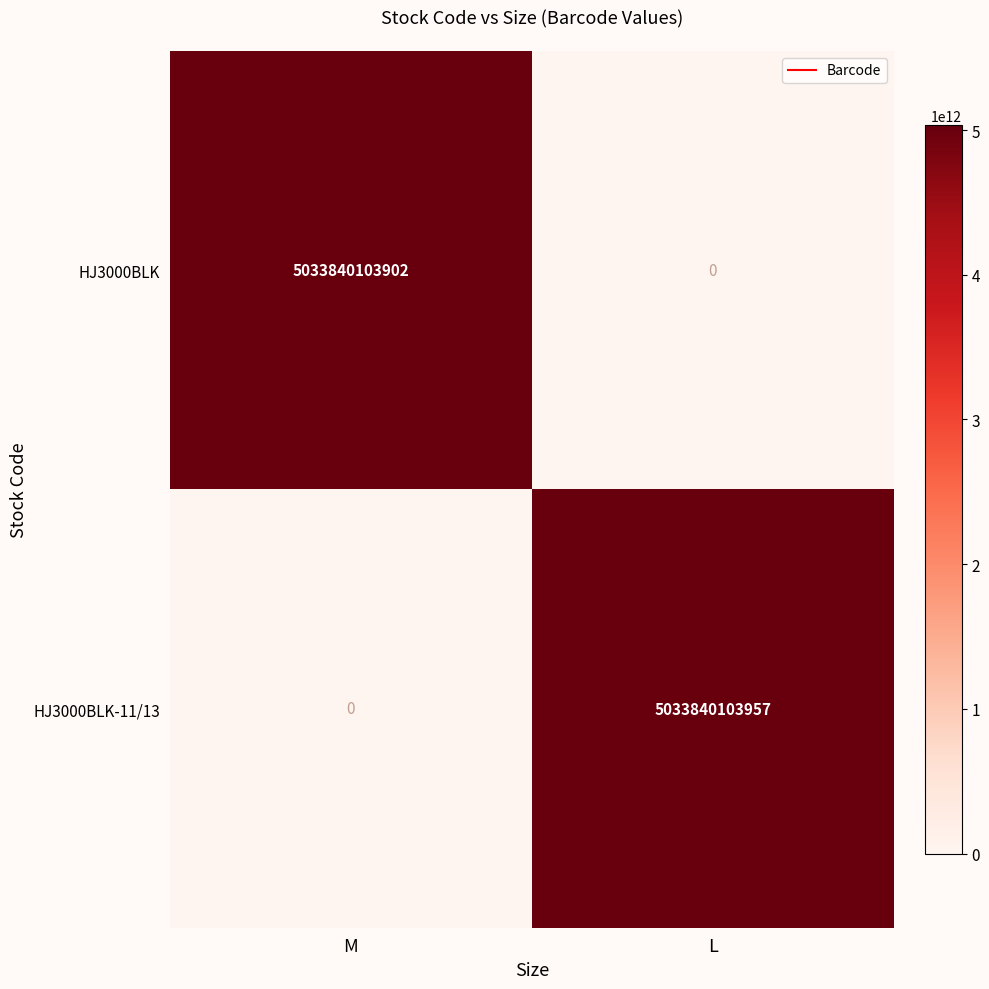

What is the sum of all HJ3000BLK values?

5033840103902